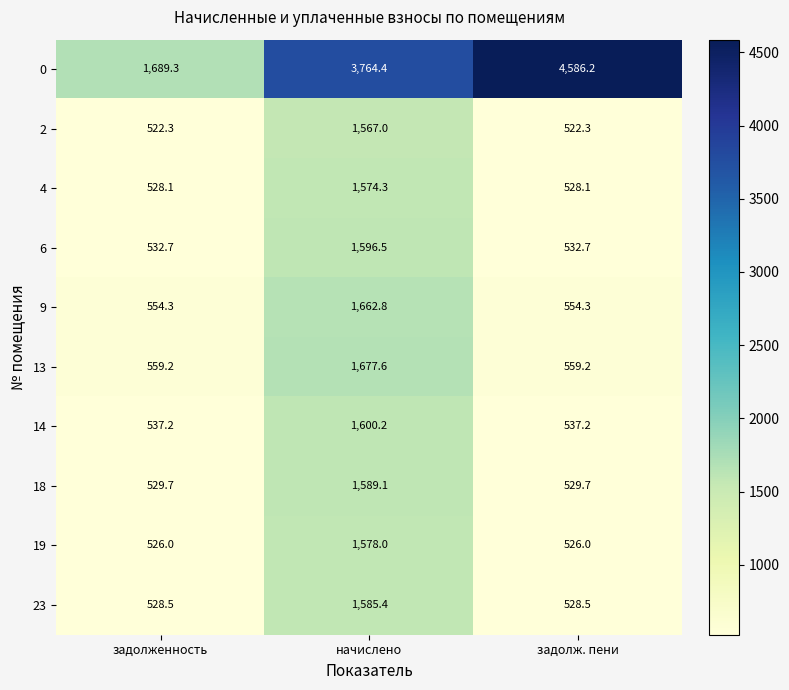

What is the maximum value for 0?

4586.2